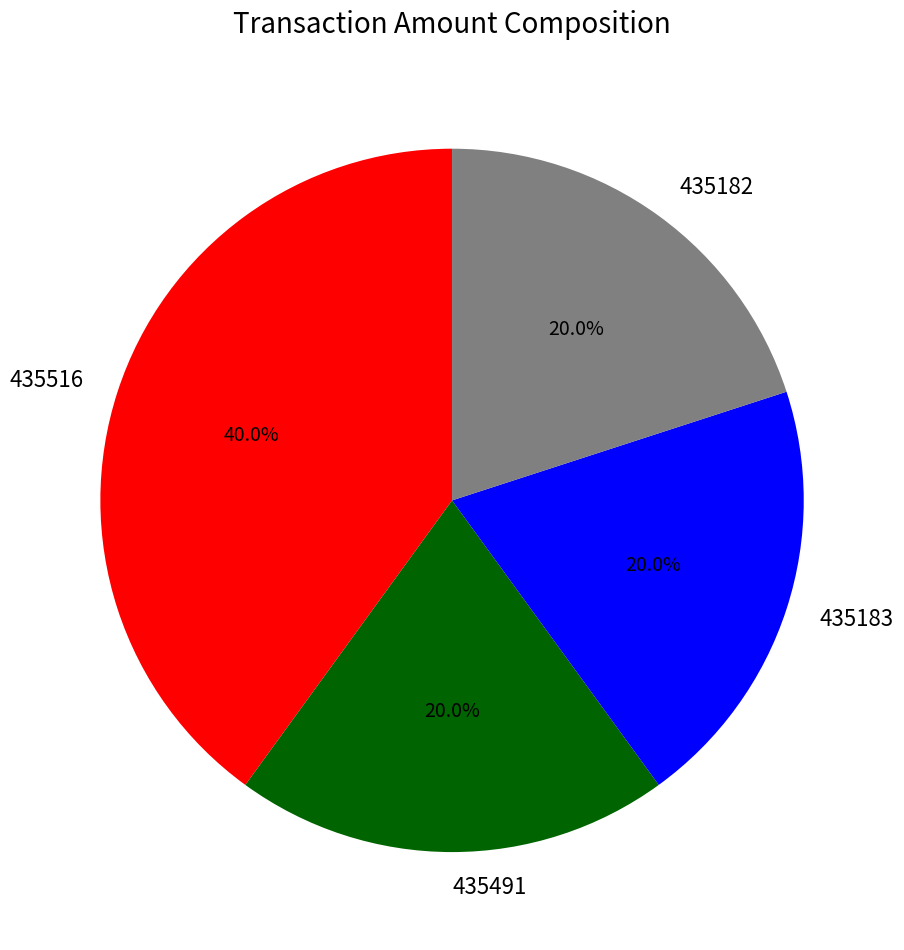

Is it true that 435183 is 30% of the pie?

False